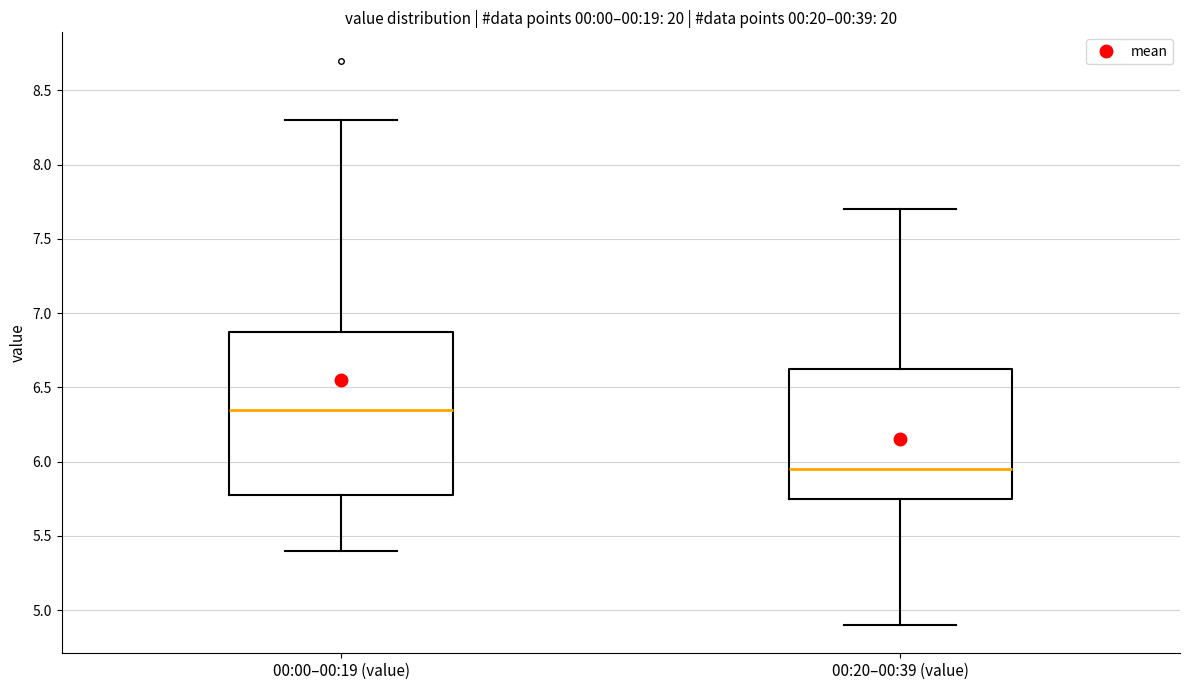

Which box's median line is the highest?

00:00–00:19 (value)